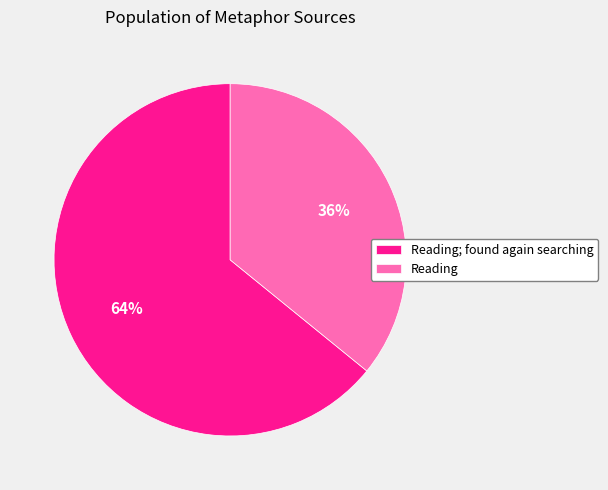

To the nearest percent, what is the difference between the Reading; found again searching and Reading slice percentages?

28%